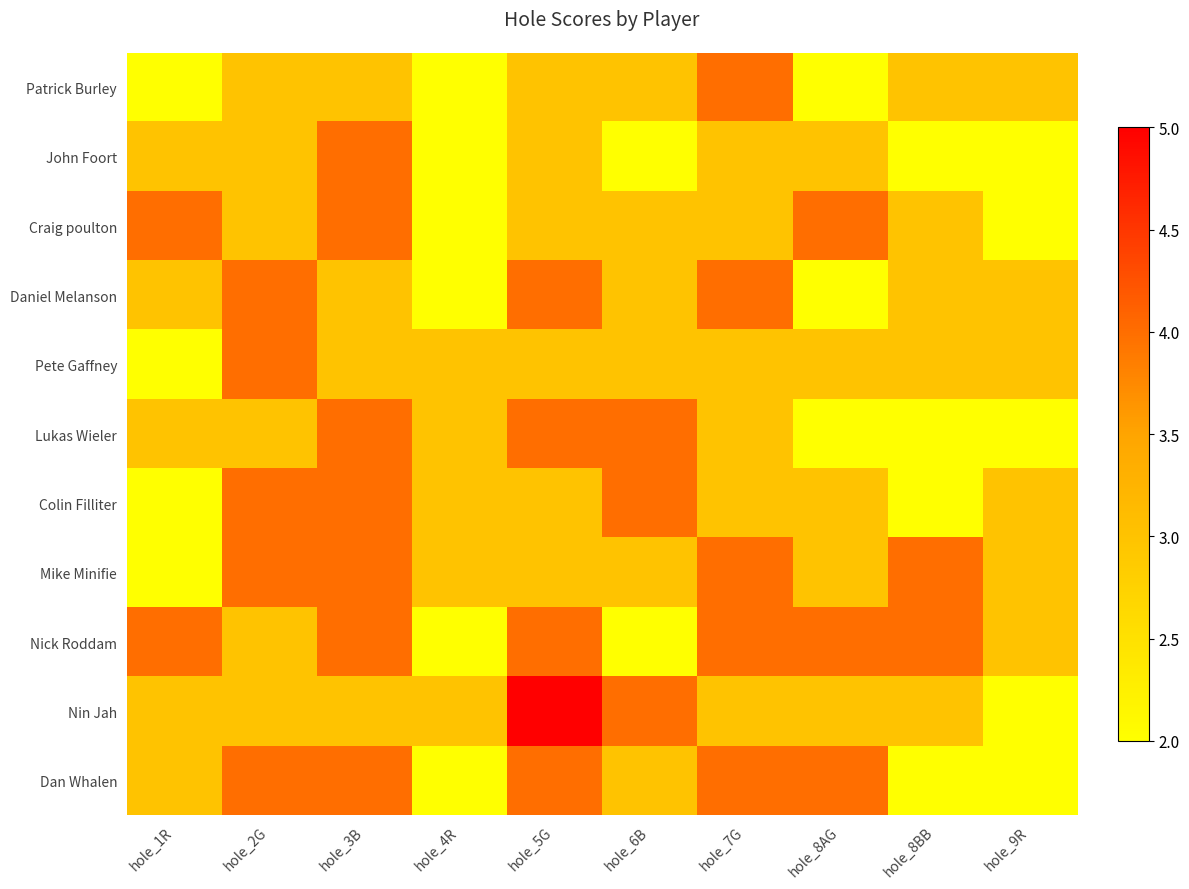

What is the smallest value displayed?

2